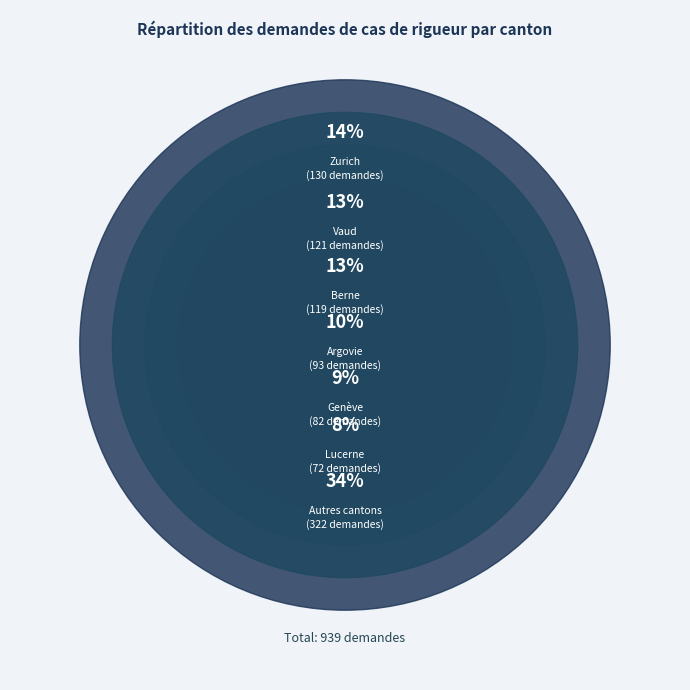

Does Uri represent more than half of the total?

No